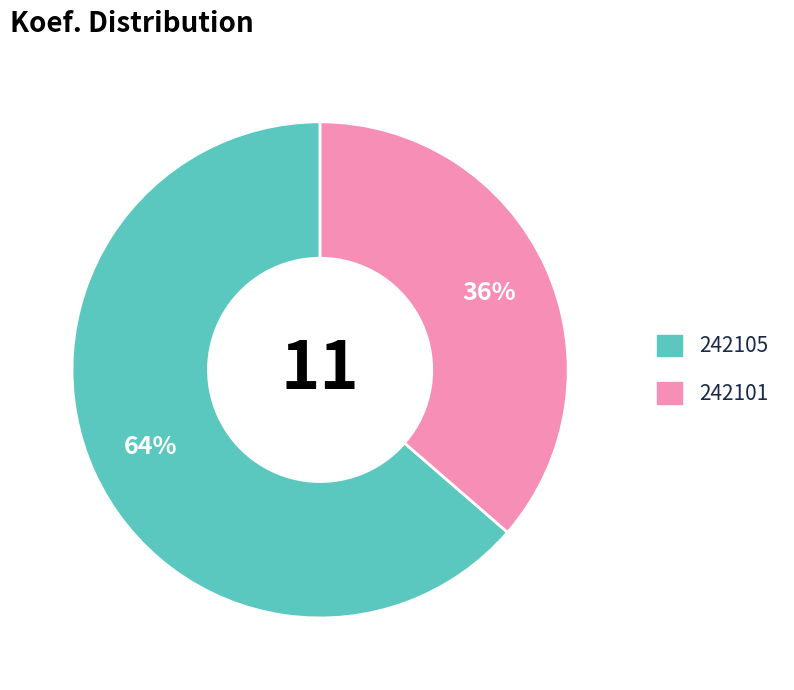

Which has a higher value, 242105 or 242101?

242105